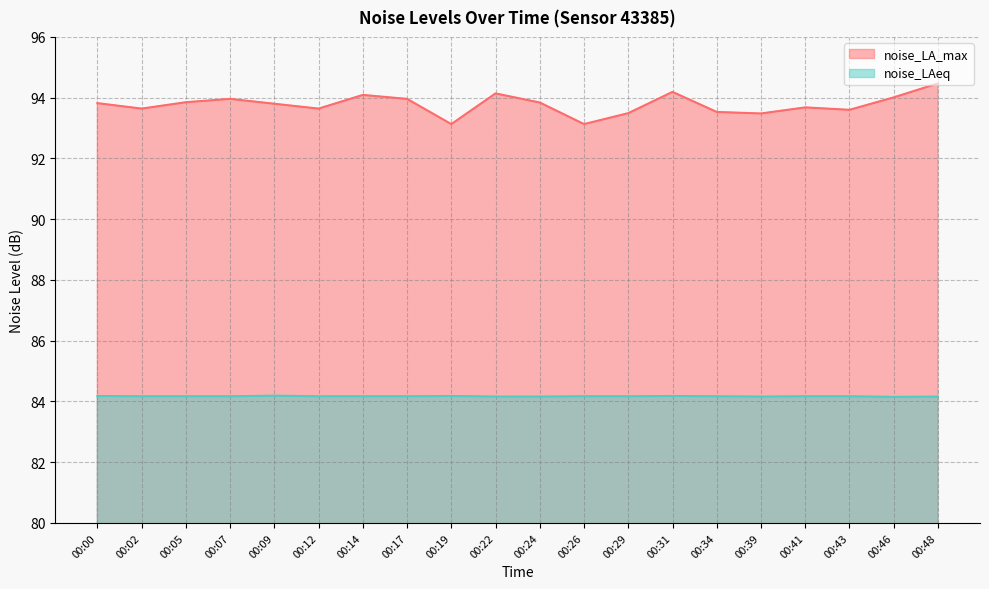

The noise_LA_max series shows 35.9 at 00:46. True or false?

False